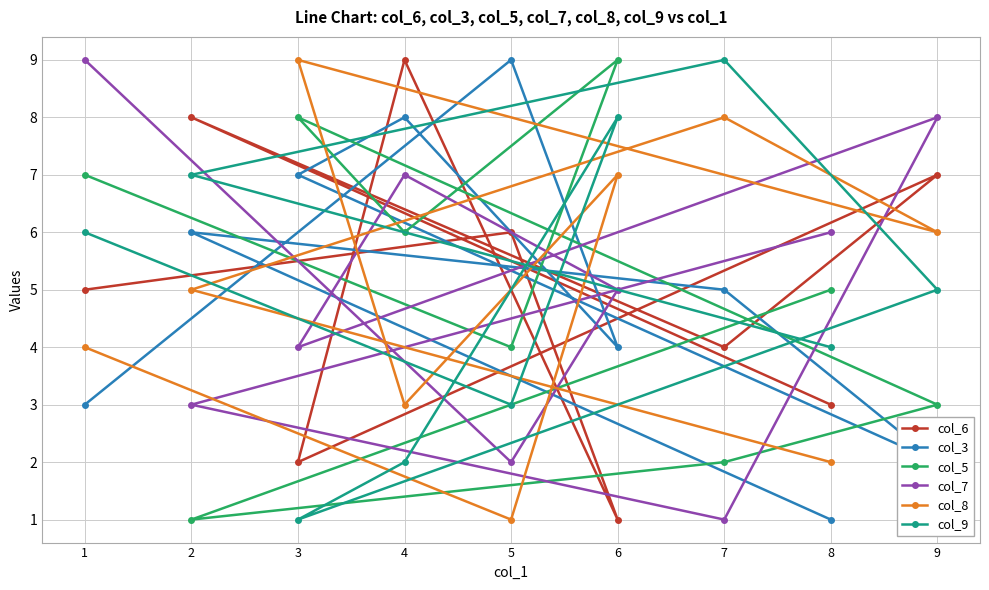

Is it true that col_3 equals 3 at 1?

True